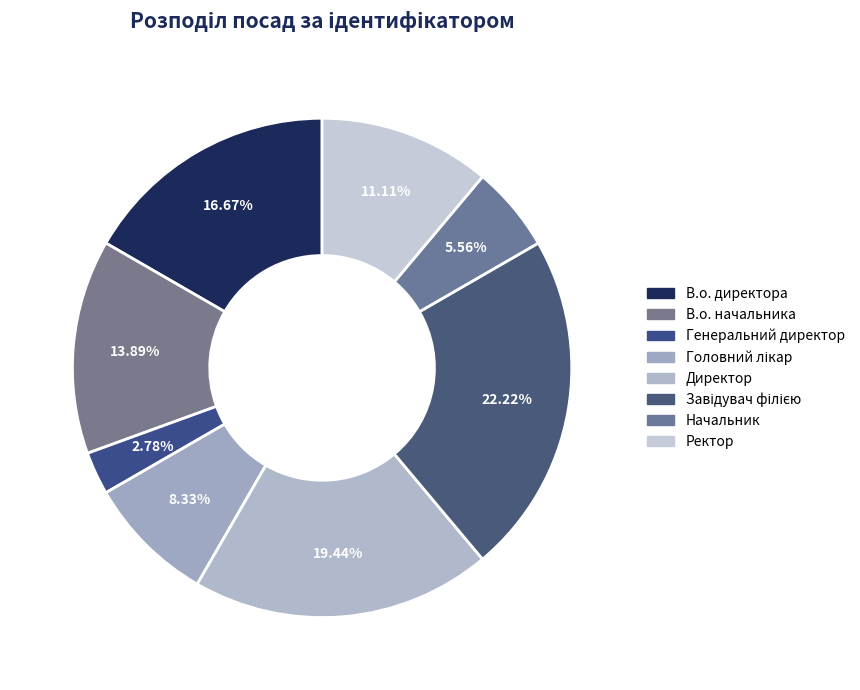

What percentage is NOT represented by Завідувач філією?

77.8%